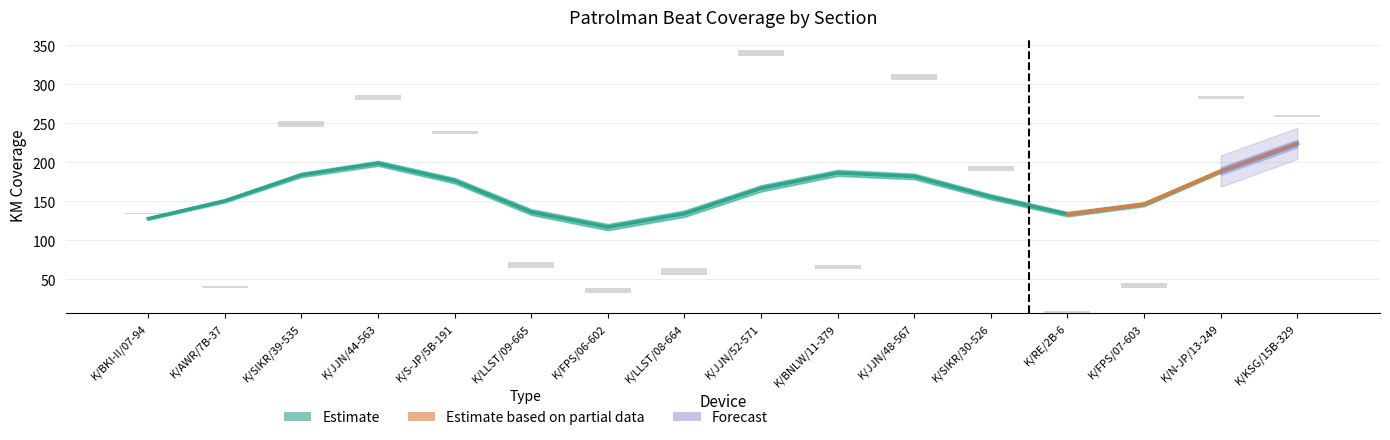

What is the lowest value of the Start KM series?

7.0